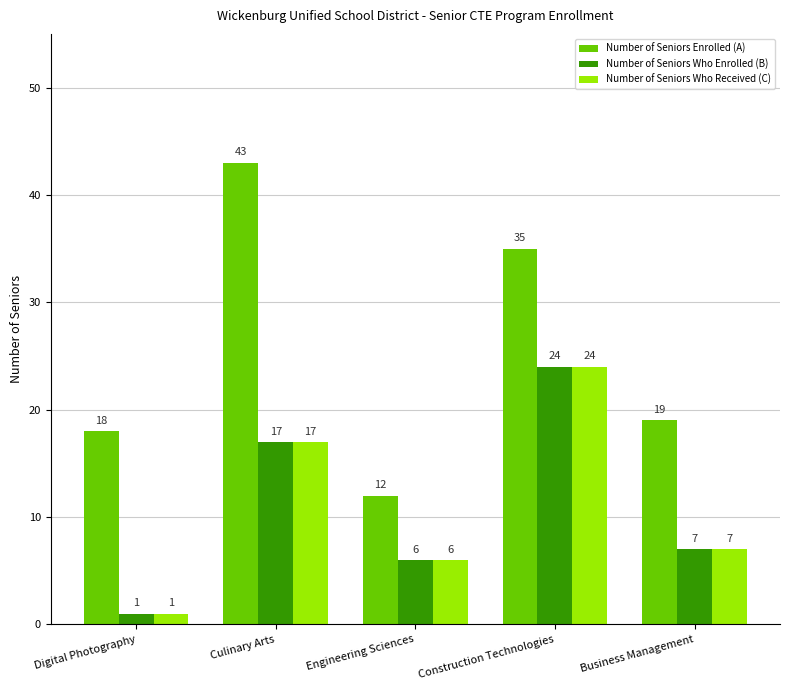

How many categories are shown in the chart?

5